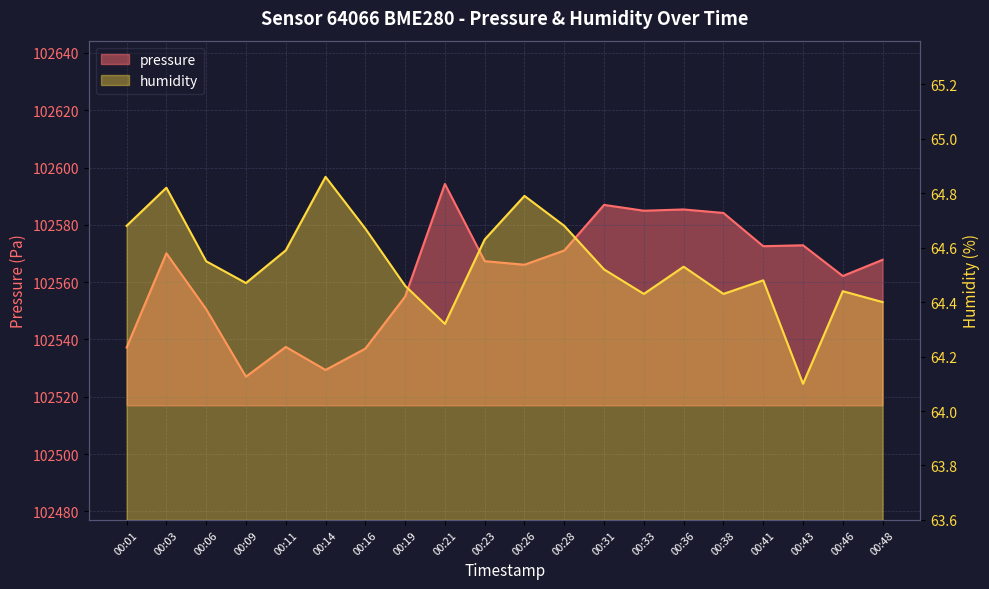

Where is the first local minimum for pressure?

00:09